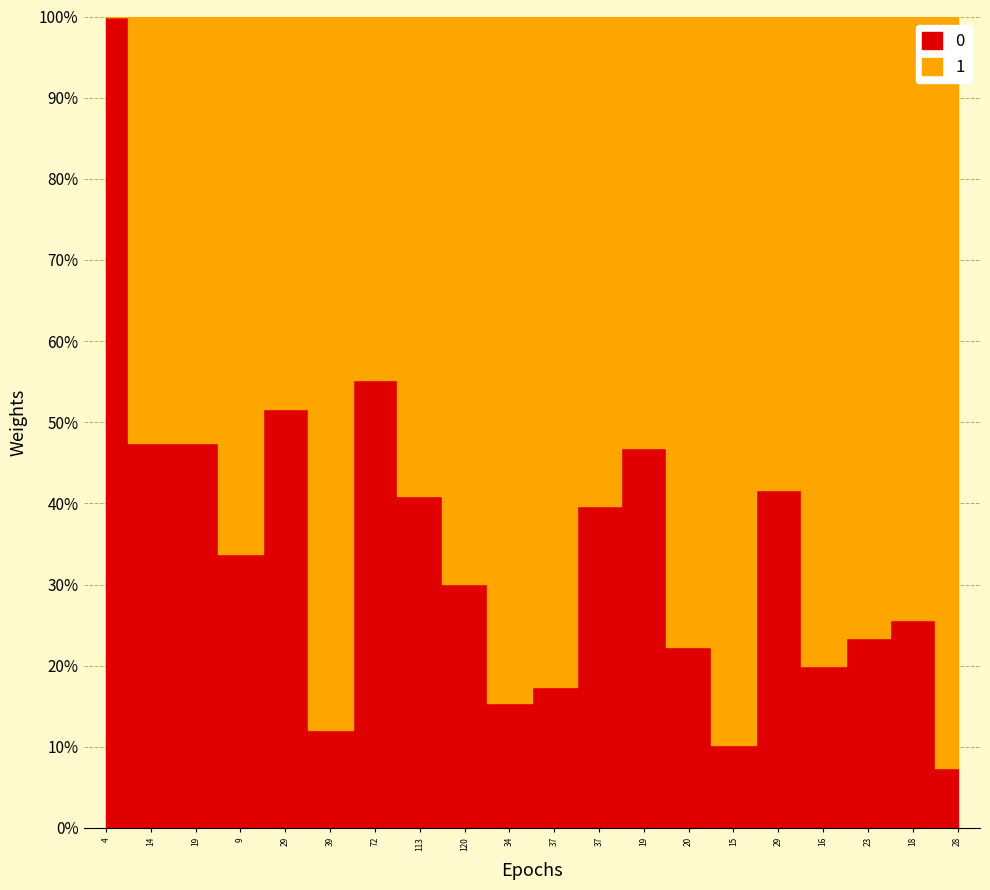

At which label does 1 reach its minimum?

4